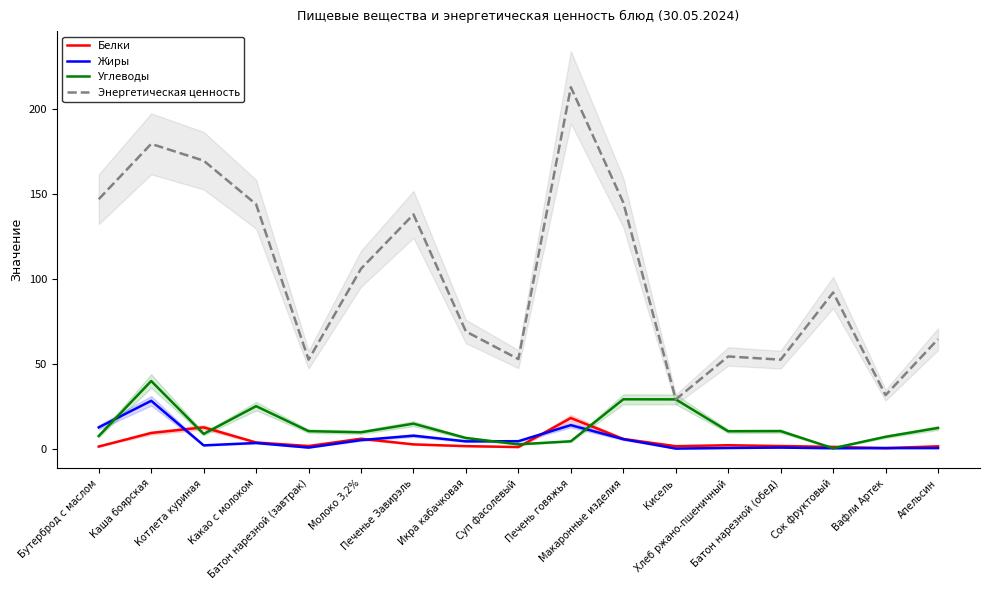

What is the difference between the maximum and minimum values in the Углеводы series?

39.6